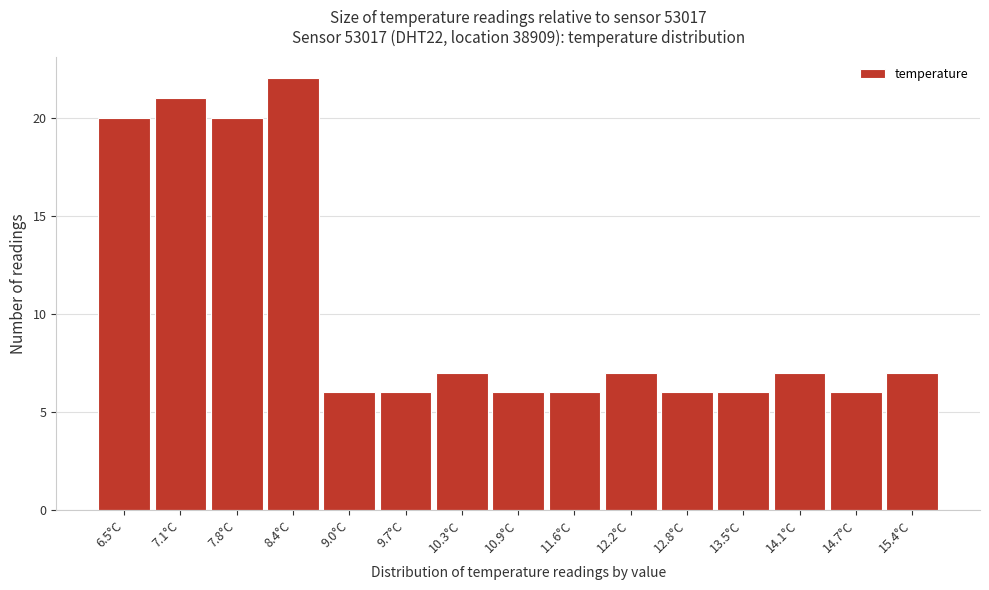

Reading left to right, what are all the values shown in this chart?

20	21	20	22	6	6	7	6	6	7	6	6	7	6	7